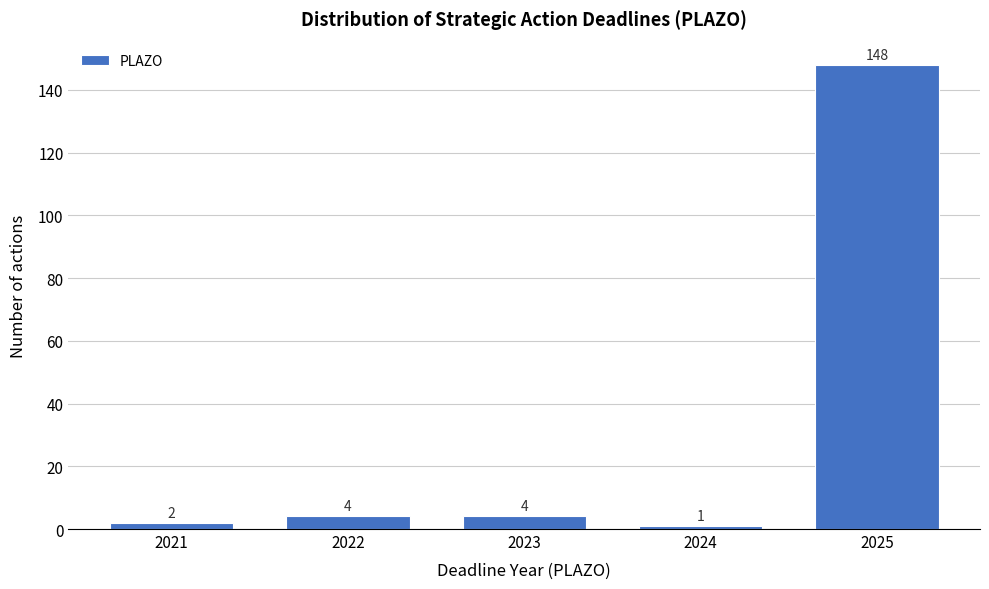

Reading right to left, transcribe all the data shown in this chart.

2025=148	2024=1	2023=4	2022=4	2021=2